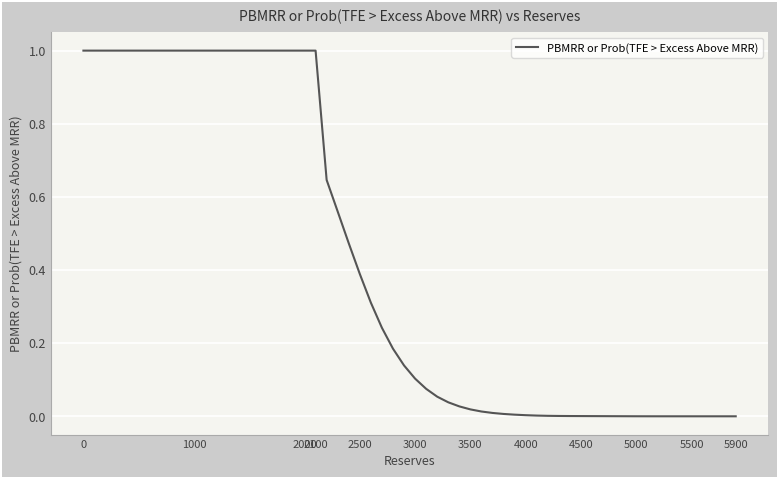

Does the chart have visible grid lines?

Yes